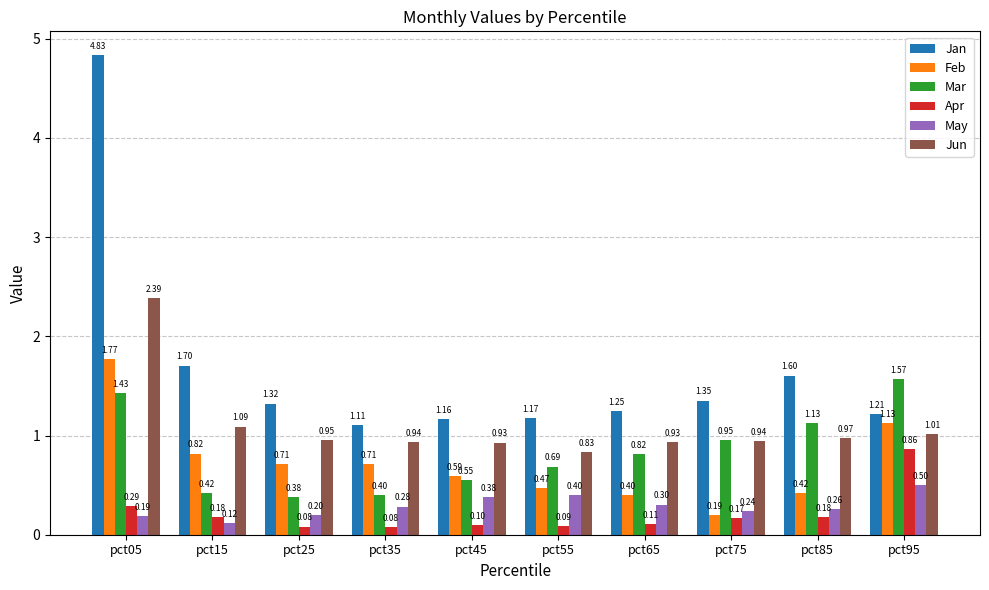

What is the sum of all Mar values?

8.3